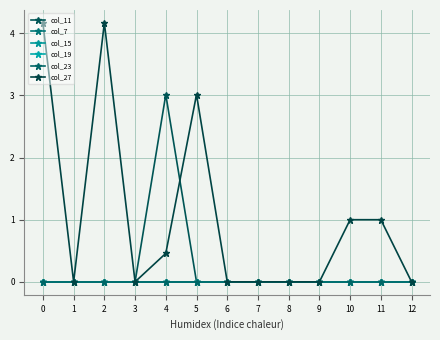

Which series changed the most between 4 and 12?

col_11